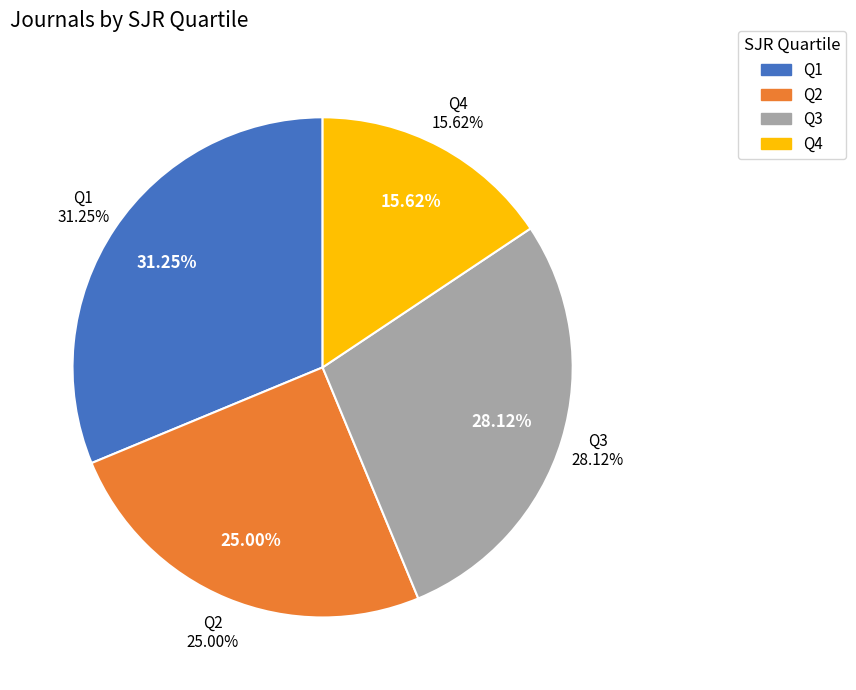

What is the largest slice in the pie chart?

Q1